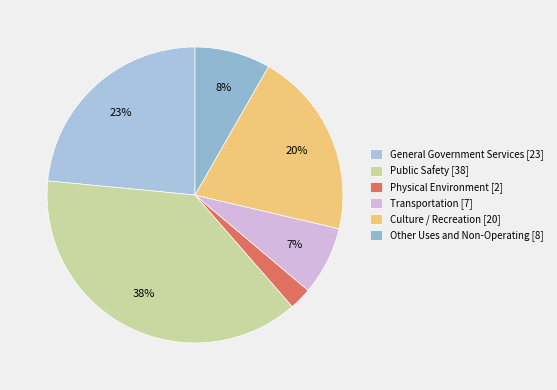

Is Public Safety the majority of the pie?

No